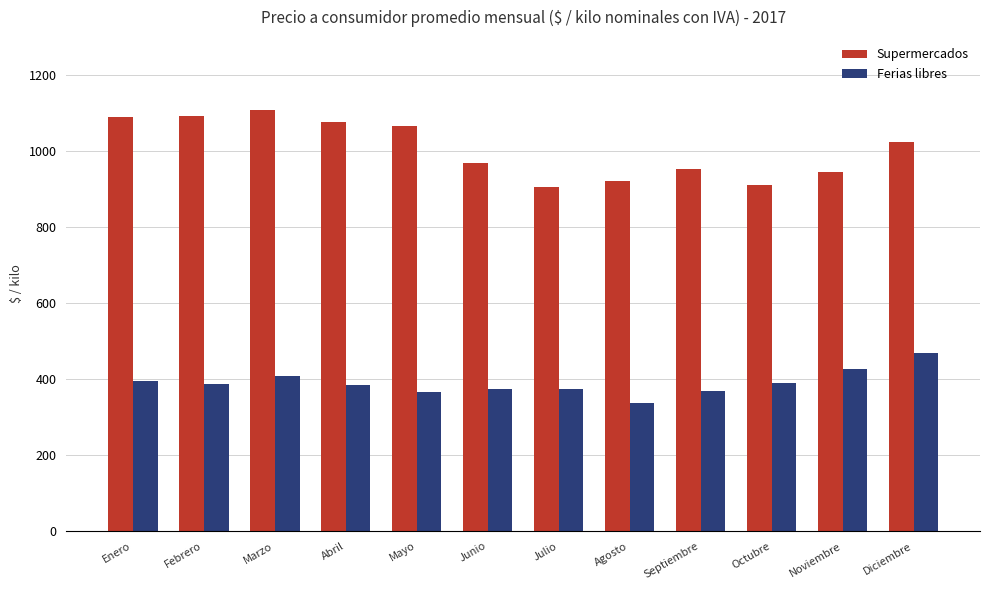

Between Febrero and Septiembre, which series saw the biggest shift?

Supermercados